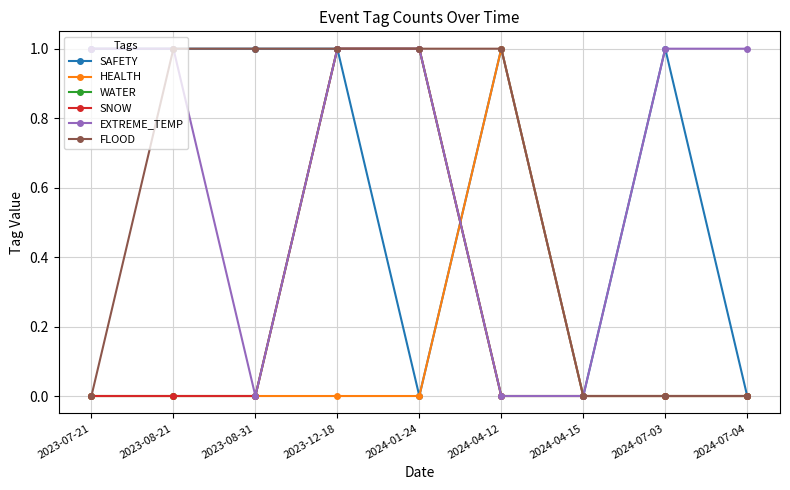

Is this an area chart (filled region under the line)?

No